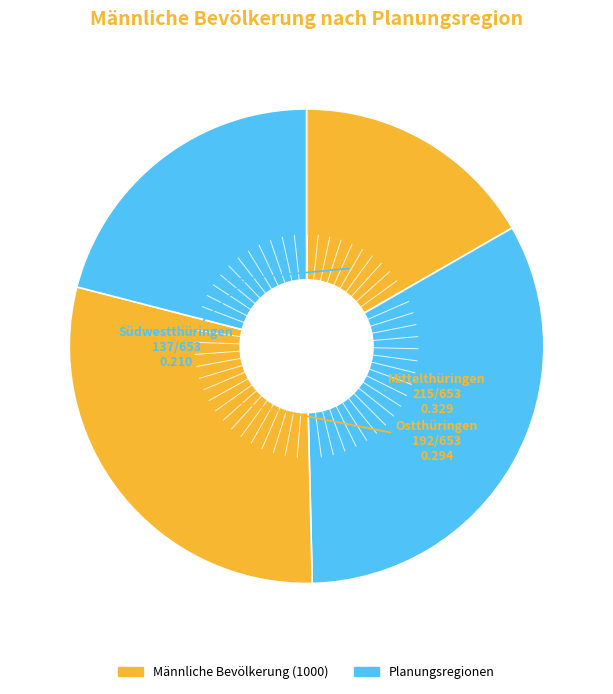

Which category has the biggest portion of the pie?

Mittelthüringen